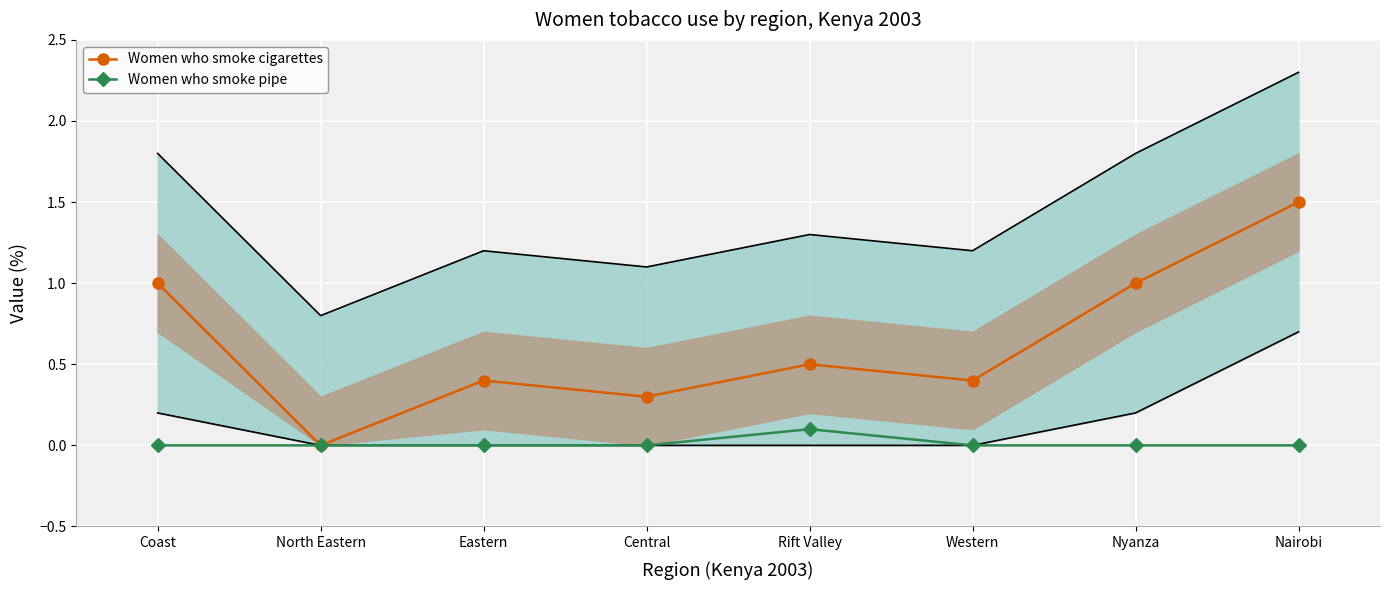

Which series has the largest total across all categories?

Women who smoke cigarettes